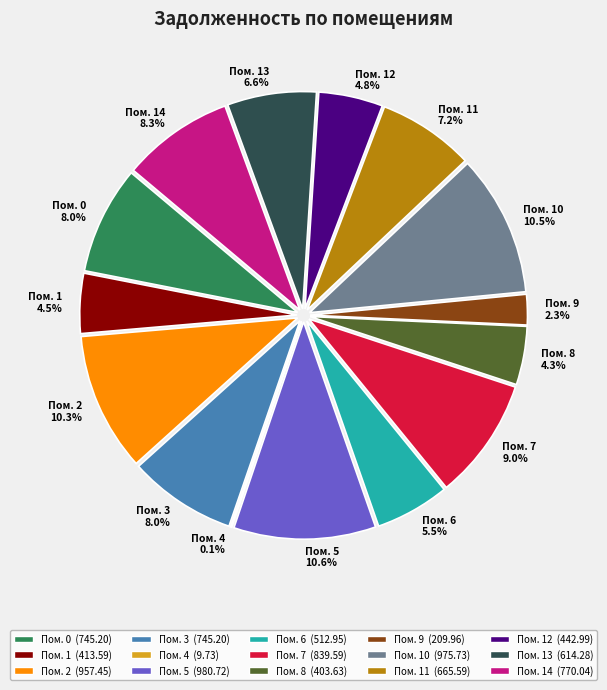

Is there any slice that represents more than half of the pie?

No